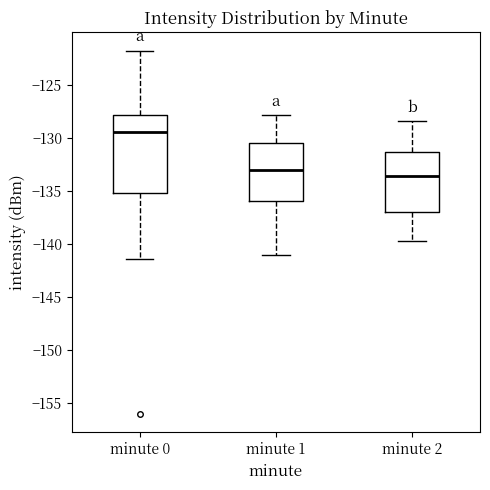

Where does the lower whisker of the box for minute 1 end on the y-axis? The values are not printed on the chart, so give them approximately, as read against the axis.

-141.0